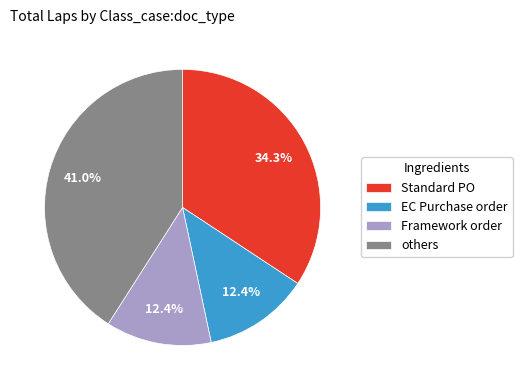

Combined, do EC Purchase order and Standard PO account for over 50%?

No